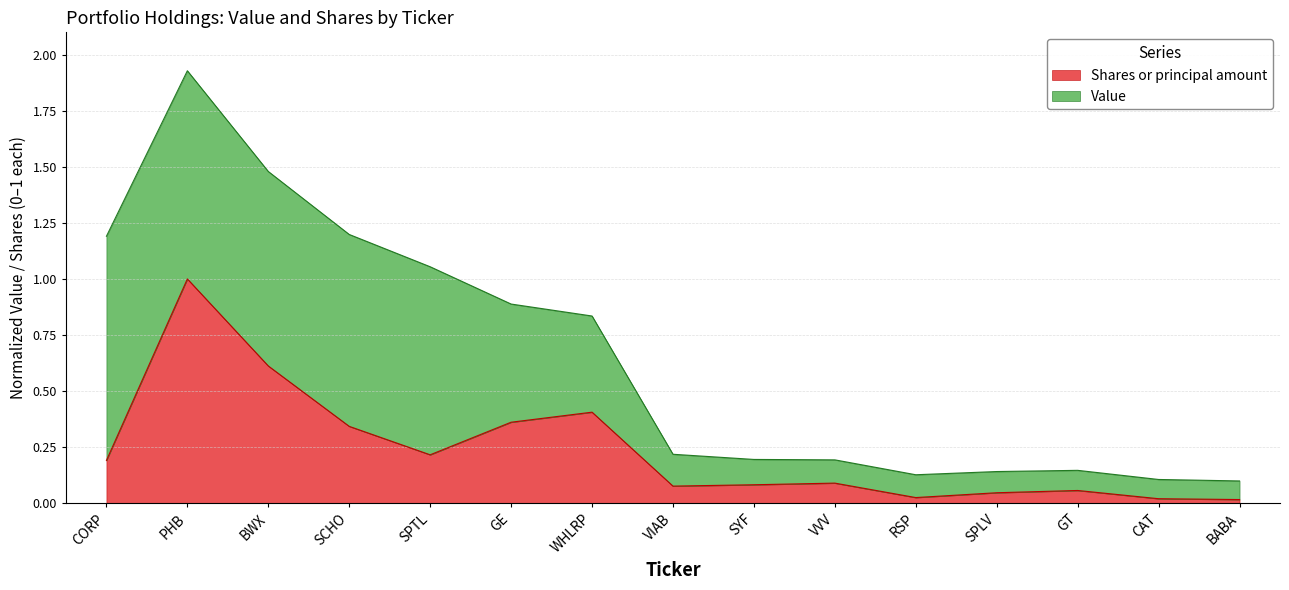

Is it true that Shares or principal amount equals 1.7 at PHB?

False